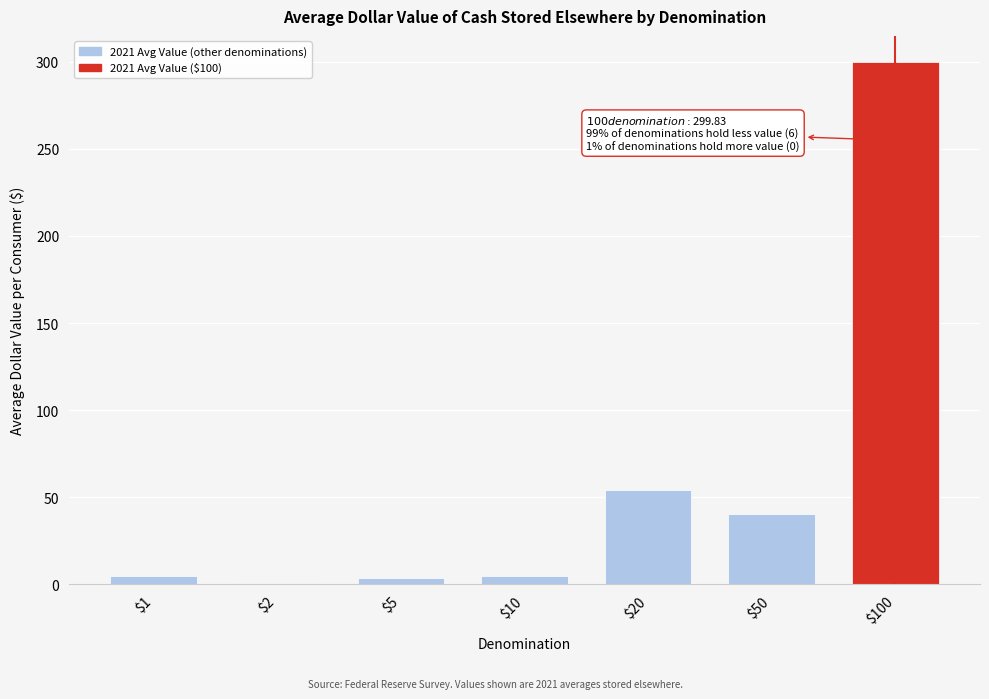

True or false: the data shows 91.4 at $20.

False